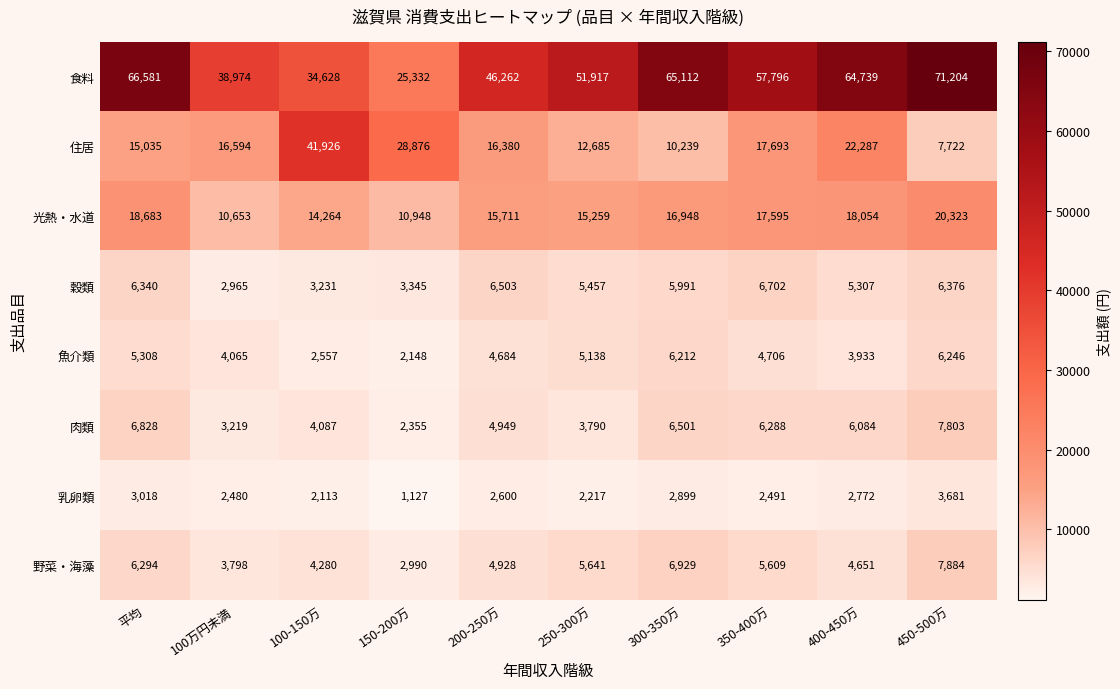

Is it true that 住居 equals 41926 at 100-150万?

True